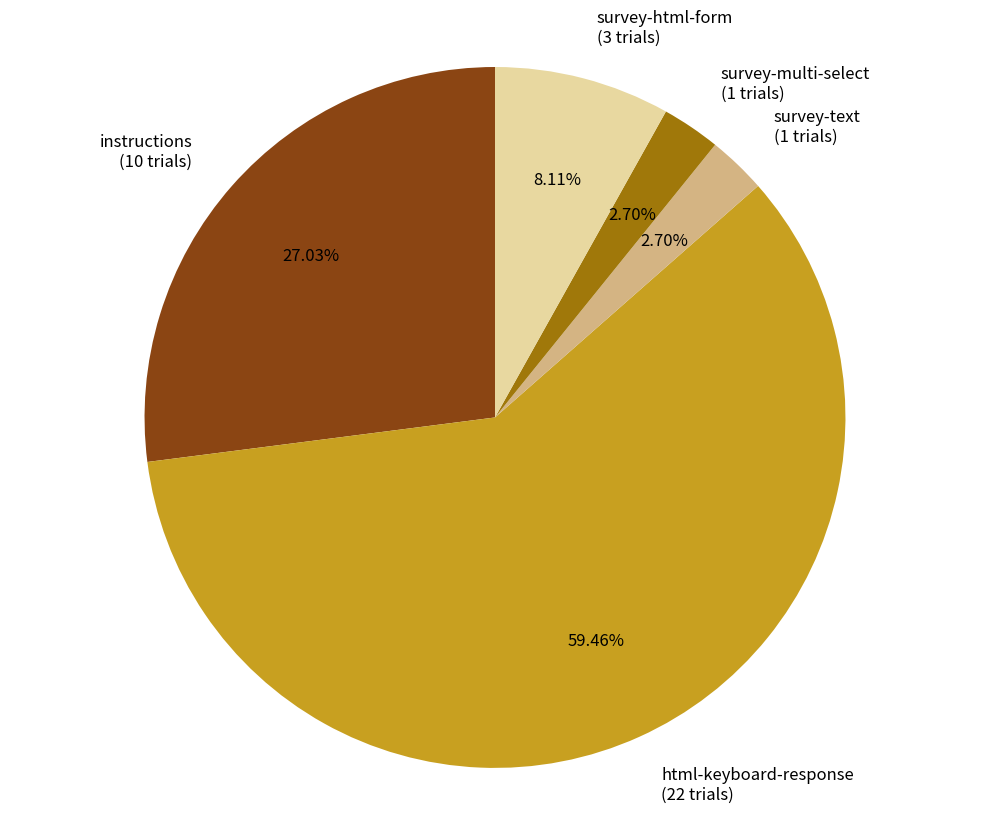

What percentage is NOT represented by survey-text?

97.3%